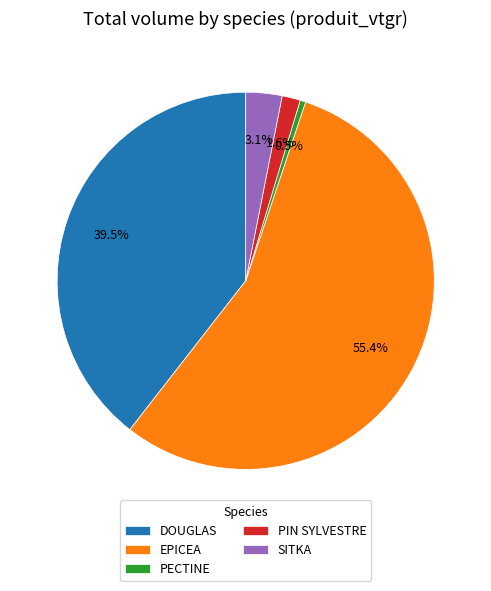

Is there any slice that represents more than half of the pie?

Yes